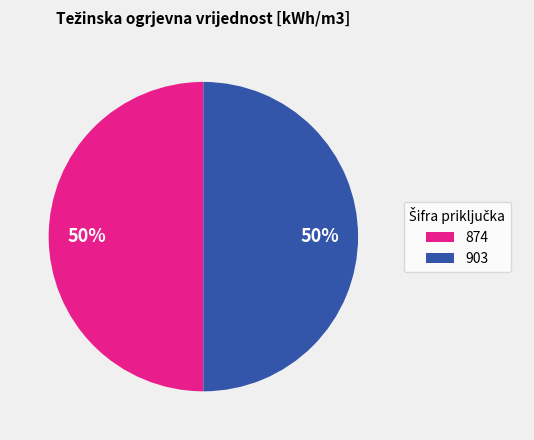

What is the ratio of the value at 874 to the value at 903?

1.0